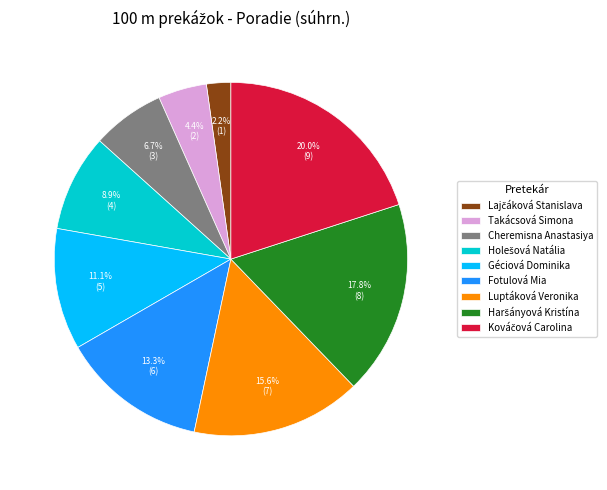

Is there a majority slice in this chart?

No